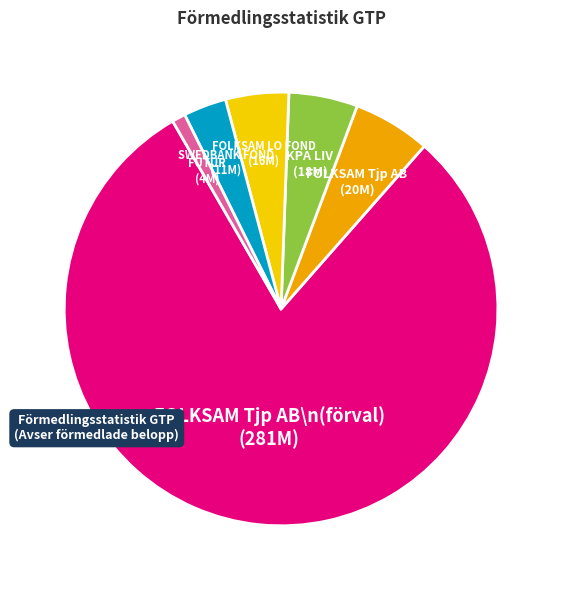

Count the number of slices in the pie.

6